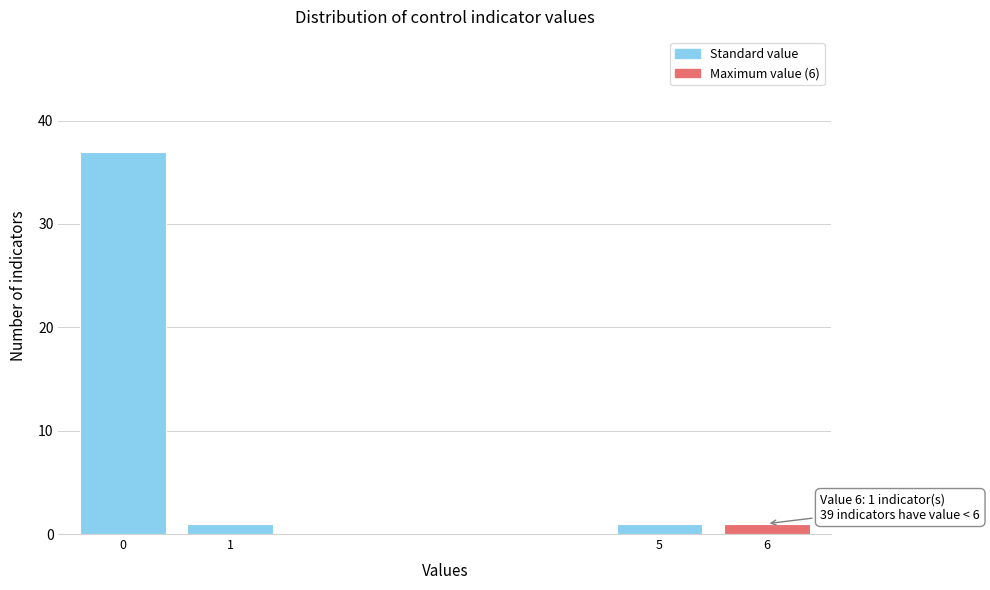

Reading left to right, extract all data points from this chart.

37	1	1	1